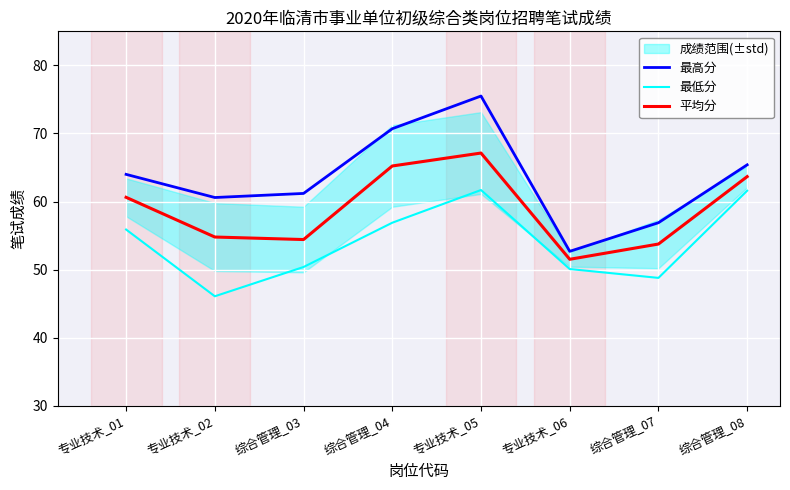

What is the label of the 2nd point from the right?

综合管理_07